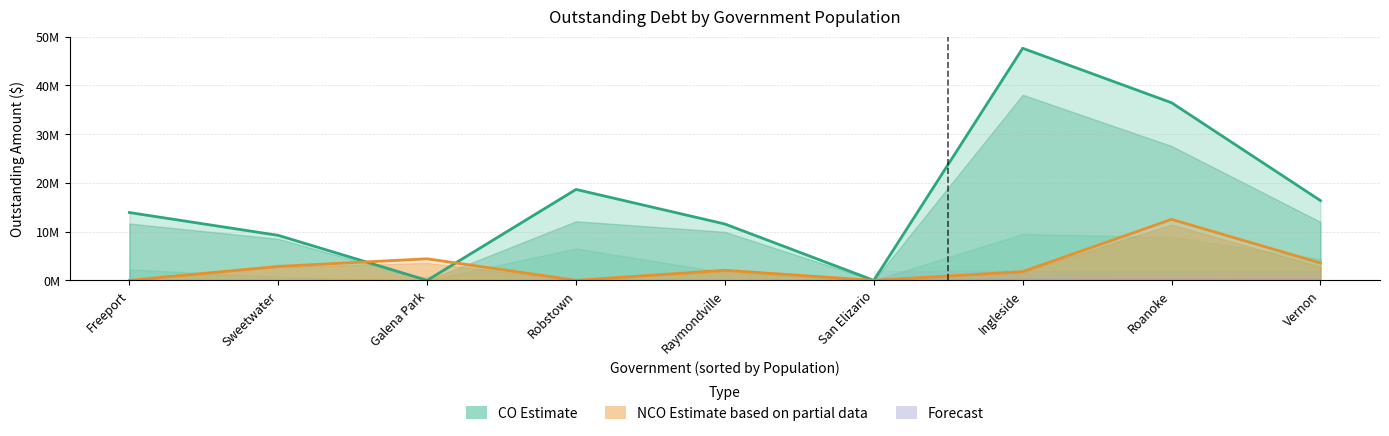

Which series has the widest spread of values?

CO Debt Service (Estimate)